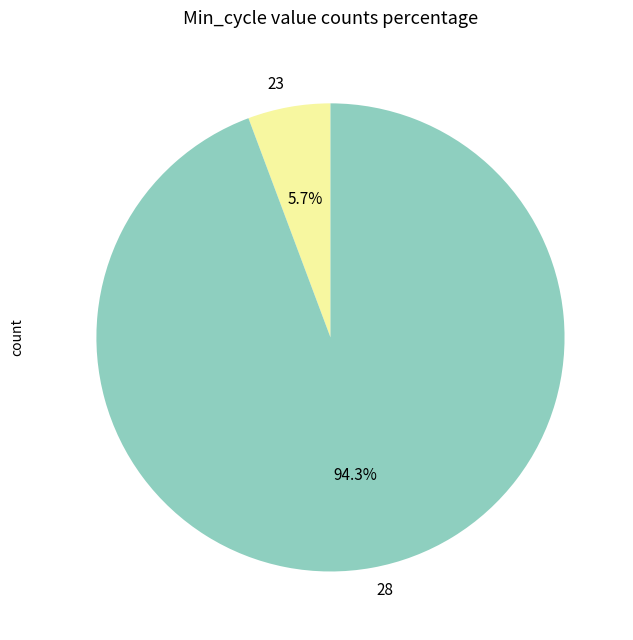

How many segments does this pie chart have?

2